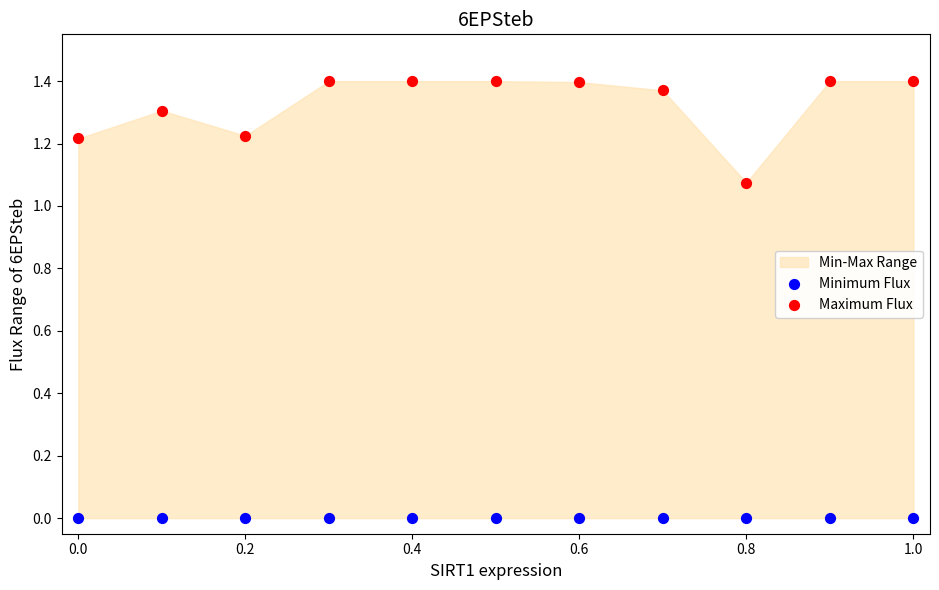

Which series reaches the minimum Y coordinate?

Minimum Flux